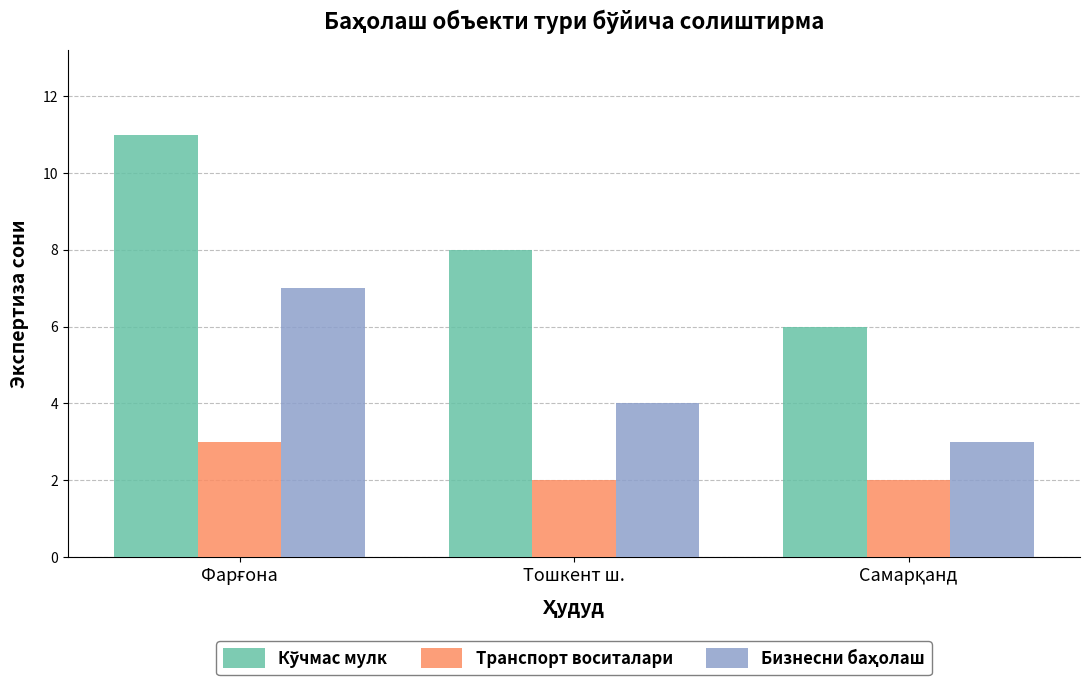

What is the sum of all Транспорт воситалари values?

7